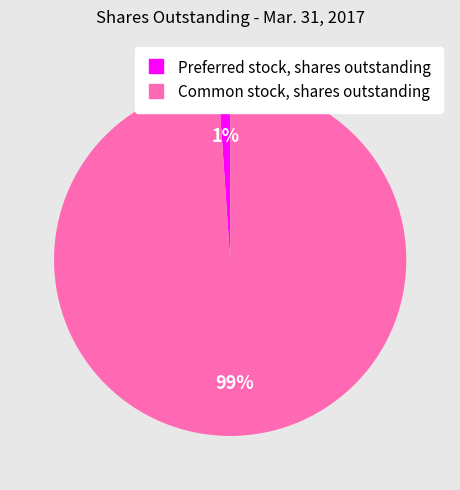

Between Preferred stock, shares outstanding and Common stock, shares outstanding, which is larger?

Common stock, shares outstanding